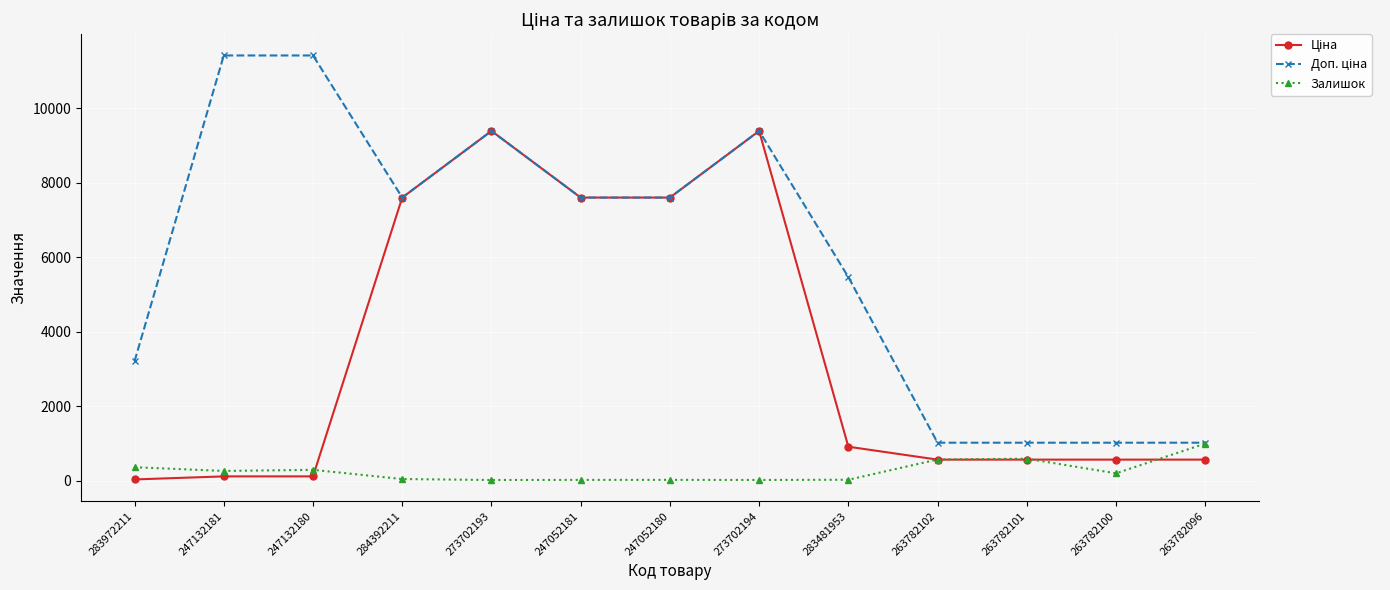

True or false: Залишок has a value of 486.2 at 263782096.

False